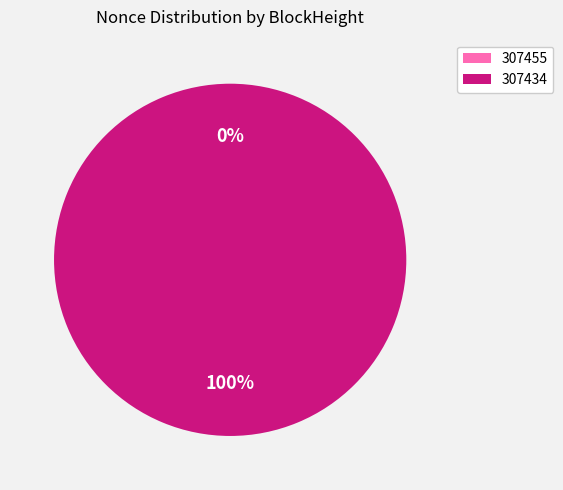

Is 307434 the majority of the pie?

Yes